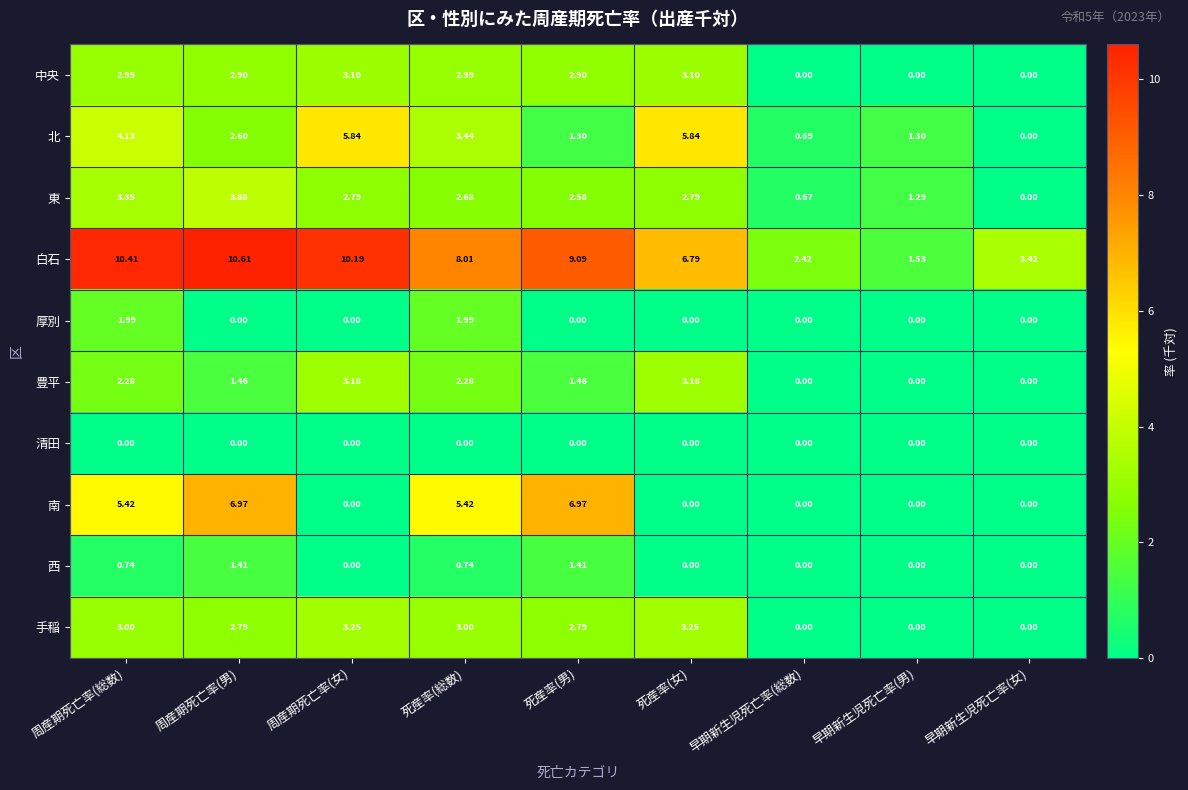

Between 死産率(総数) and 死産率(男), which series saw the biggest shift?

北